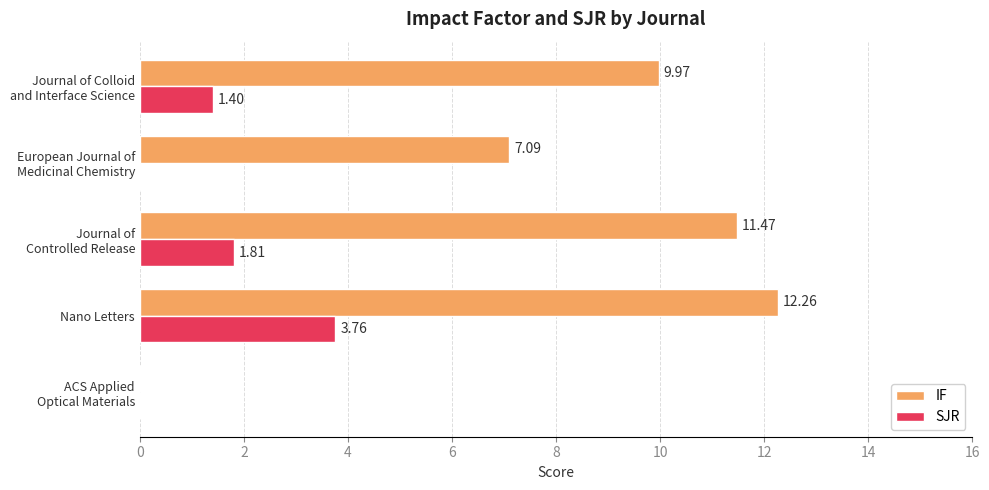

Which category has the highest value in the IF series?

Nano Letters